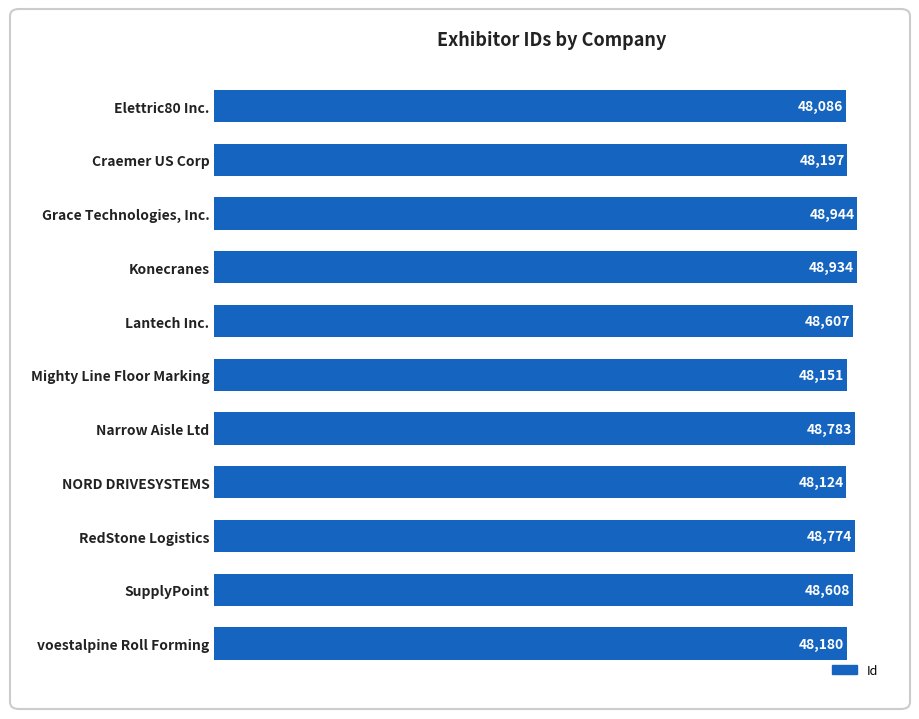

Is it true that the value at RedStone Logistics is 48774?

True